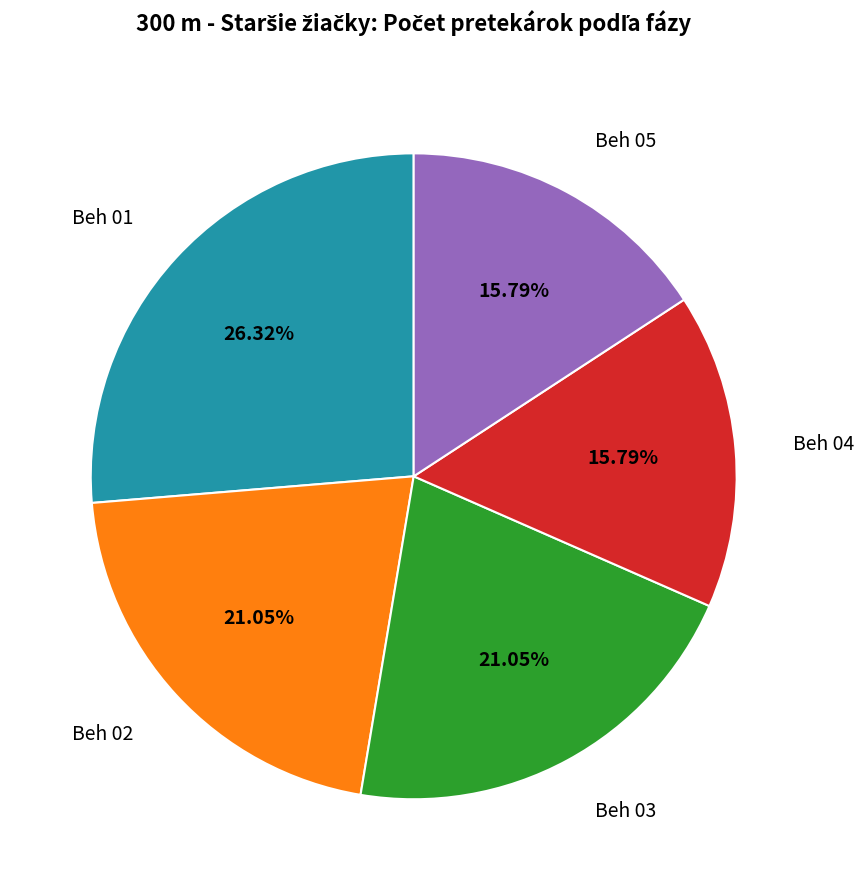

Is there any slice that represents more than half of the pie?

No